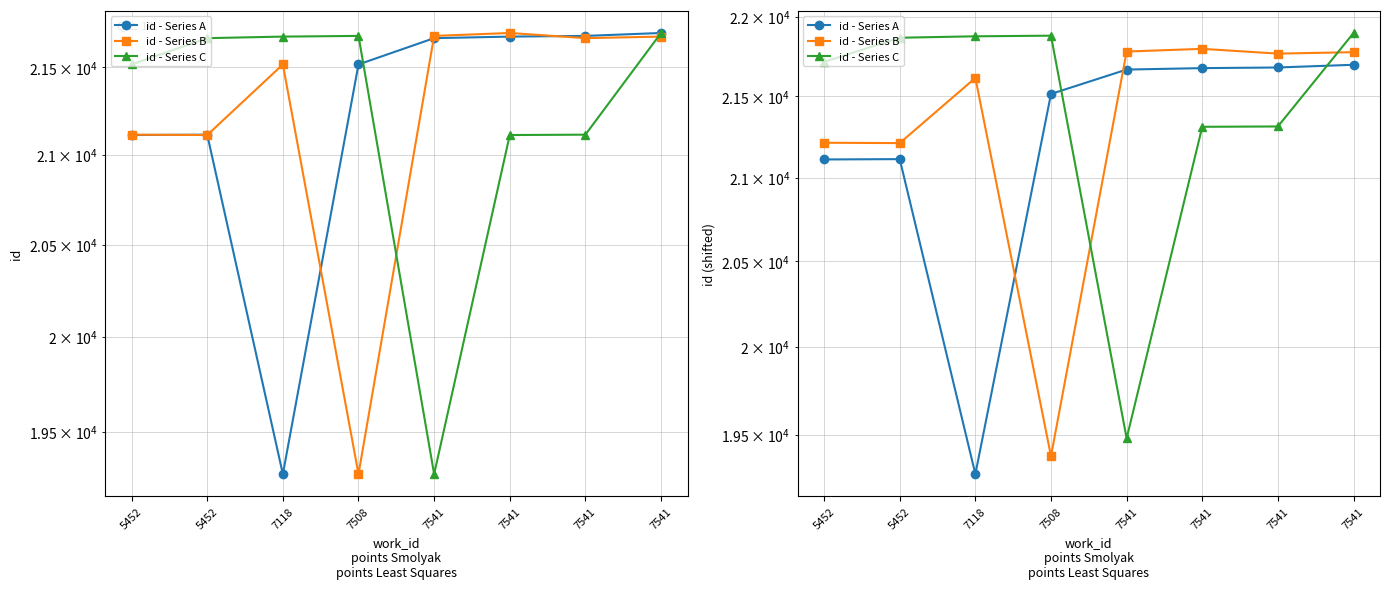

How many interior local valleys does the id - Series A series have?

1